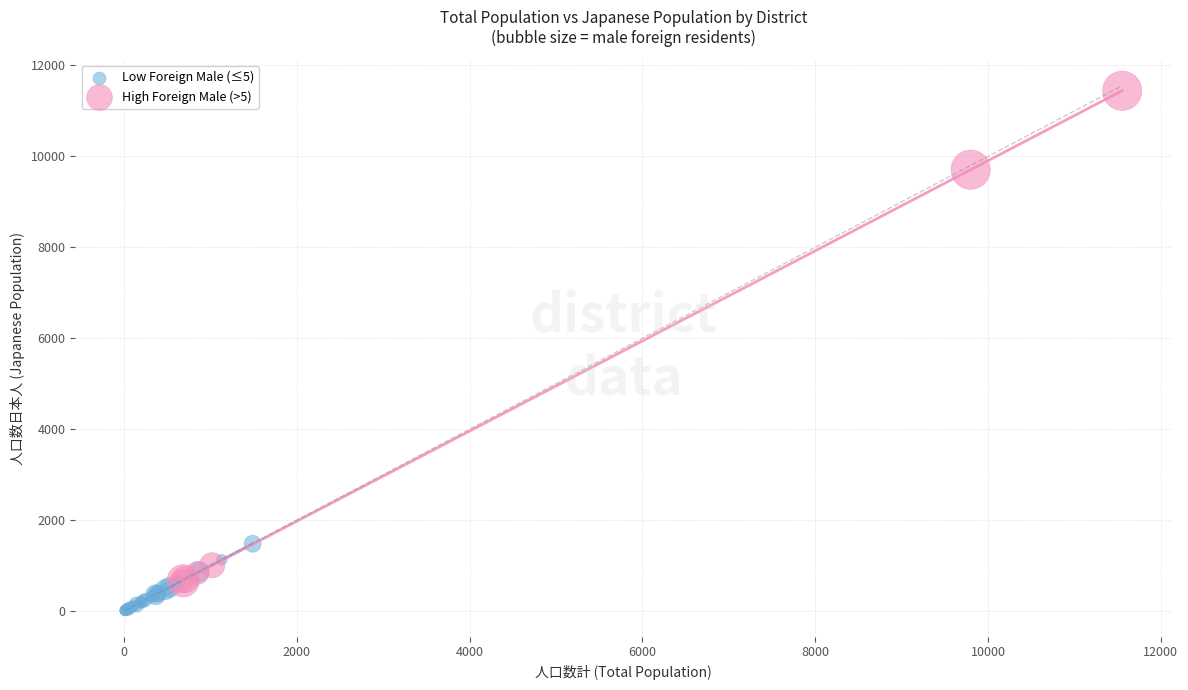

Which series has the widest spread of Y values?

High Foreign Male (>5)